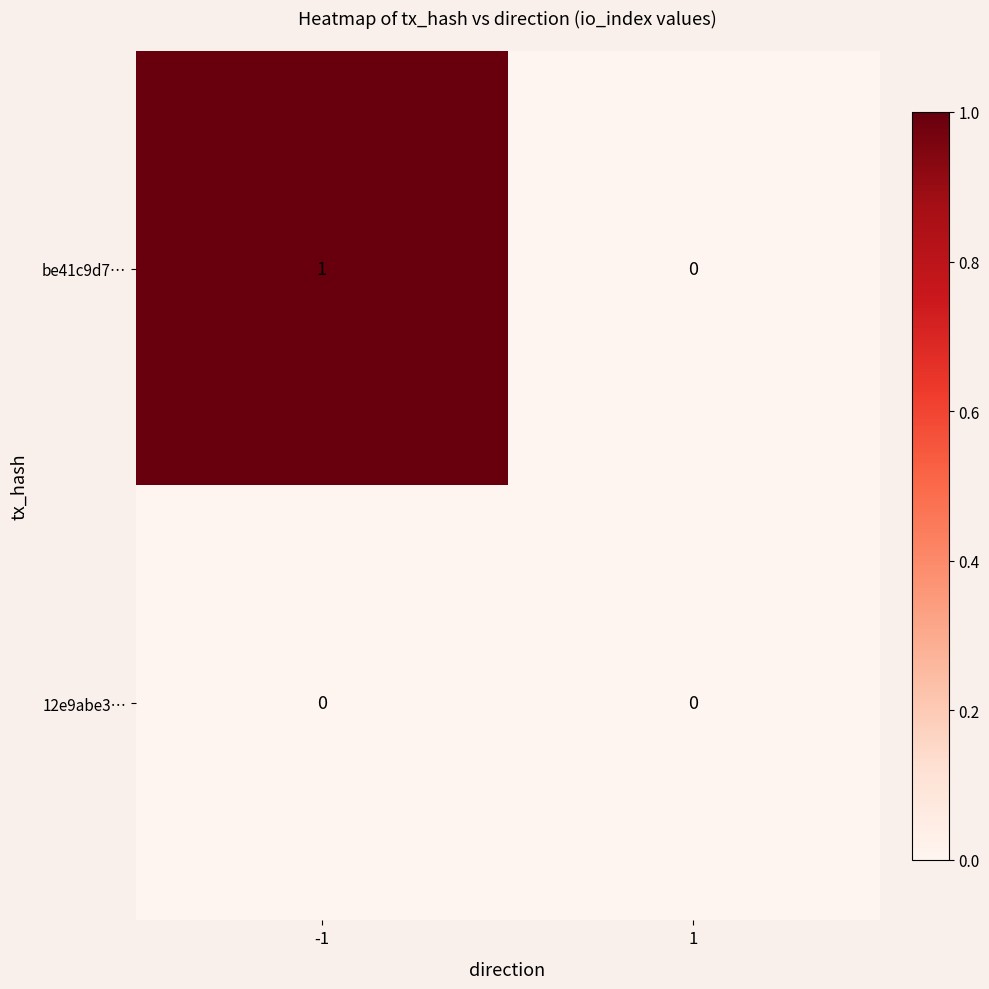

Reading right to left, transcribe all the data shown in this chart.

be41c9d7…: 1=0	-1=1
12e9abe3…: 1=0	-1=0